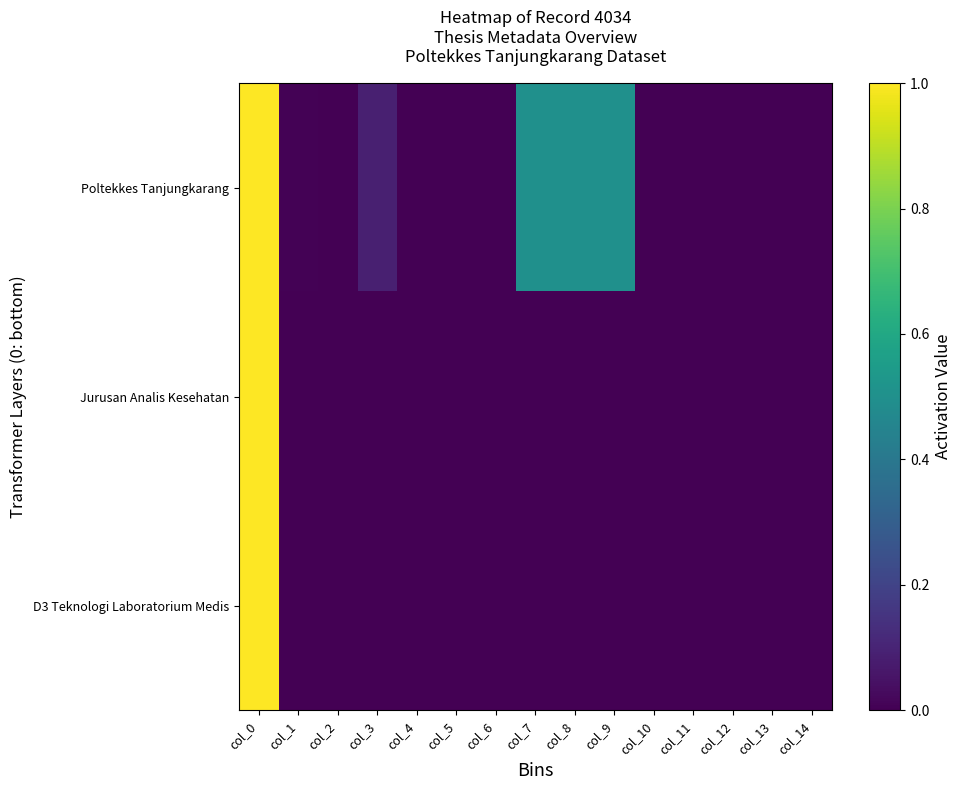

At which category does the chart reach its peak across all series?

col_0